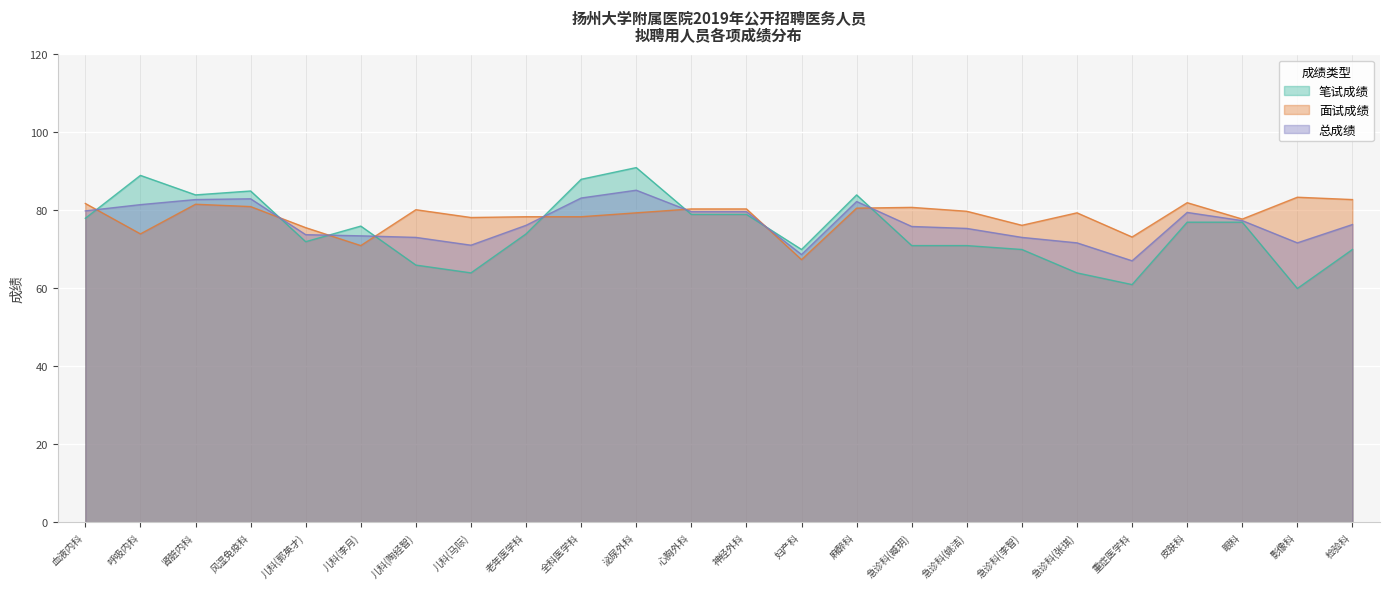

The value of 总成绩 at 急诊科(张琪) is 71.7. True or false?

True